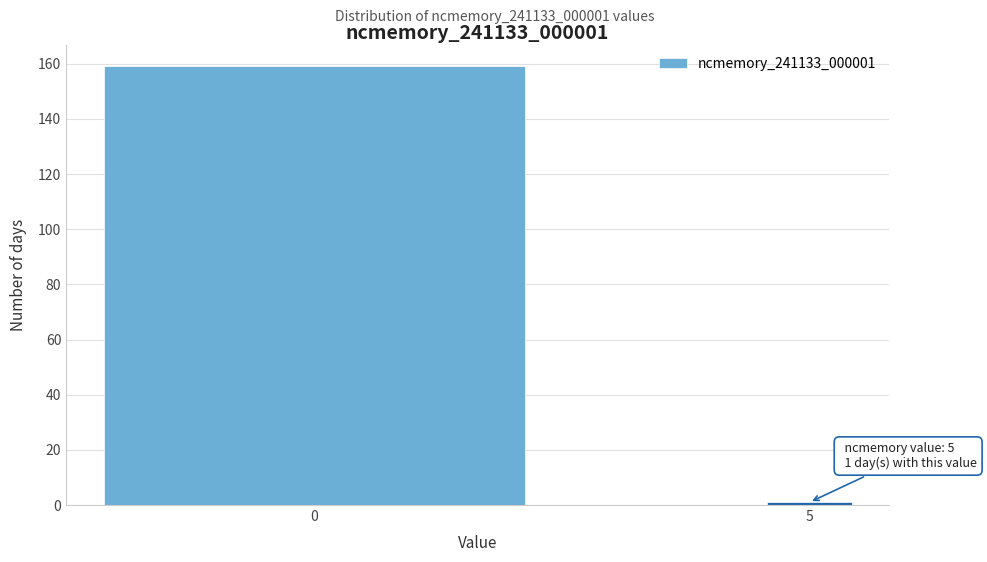

Reading left to right, what are all the values shown in this chart?

0=159	5=1